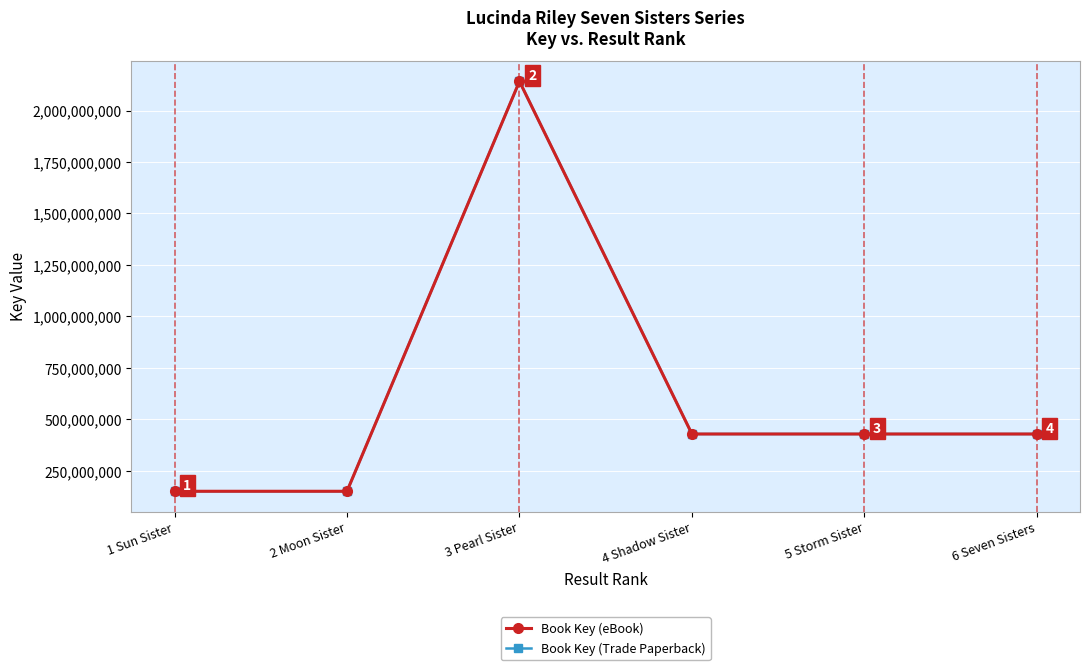

What is the total value across all series at 6 Seven Sisters?

857085336